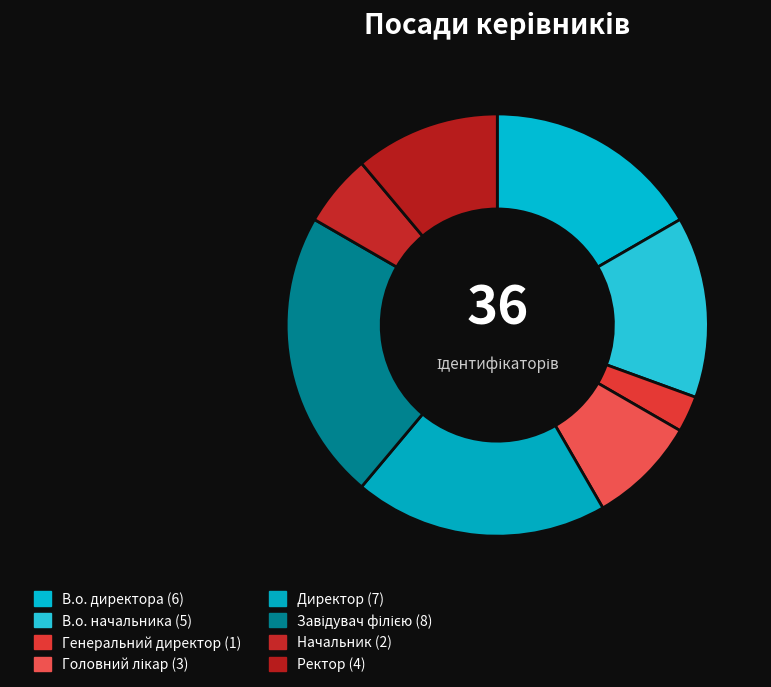

The Ректор slice represents 19% of the pie. True or false?

False